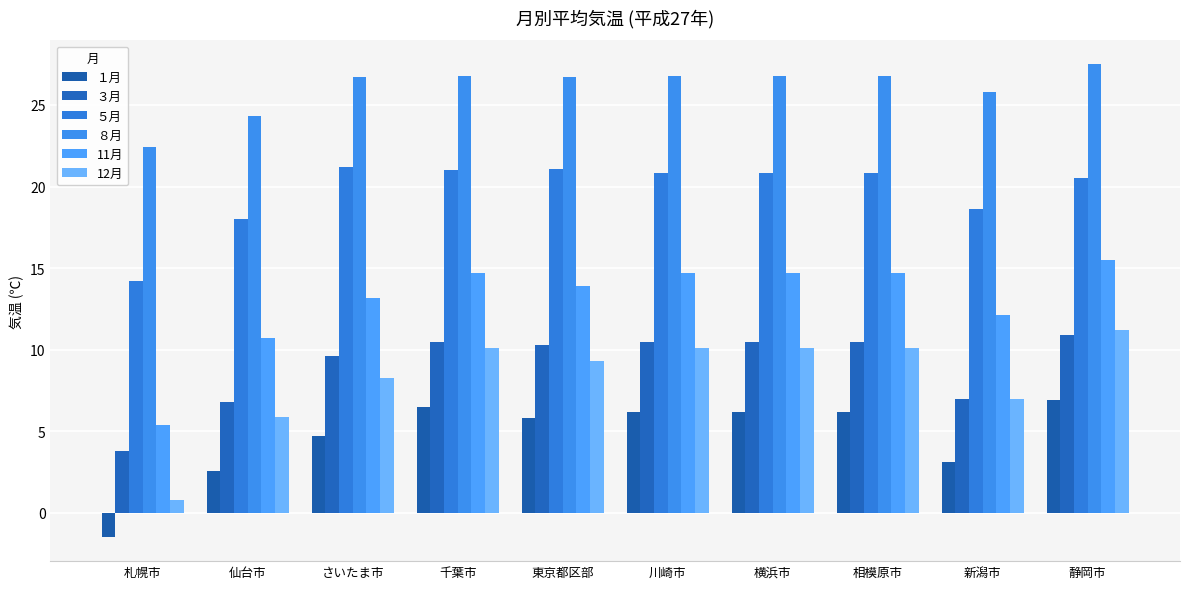

Which has a higher value, 横浜市 or 札幌市?

横浜市